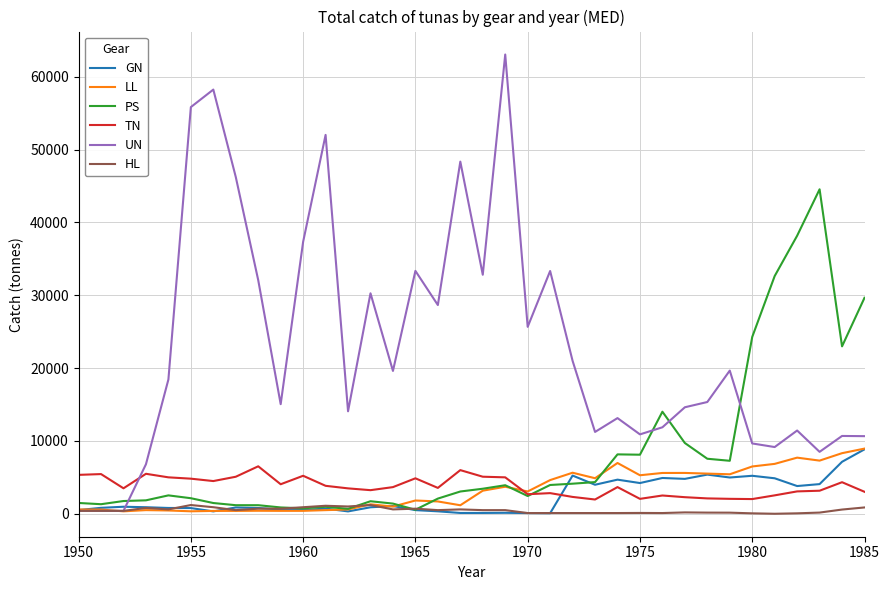

Which series has the largest total across all categories?

UN